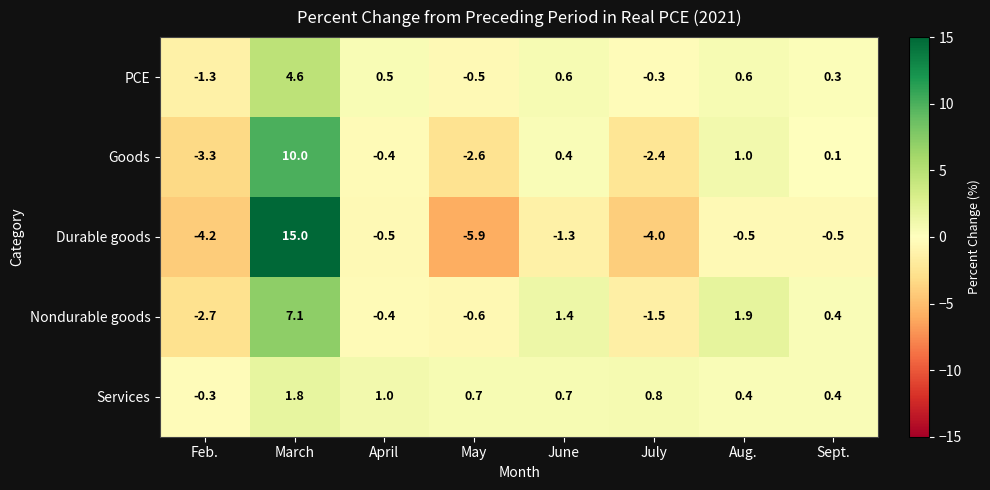

What is the greatest value displayed?

15.0